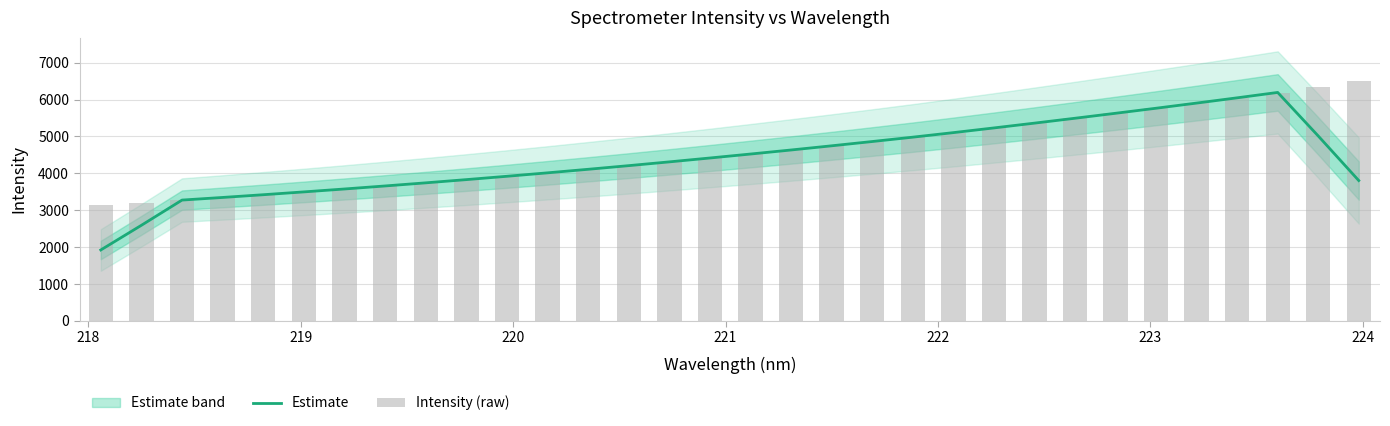

Which series has the widest spread of values?

Estimate